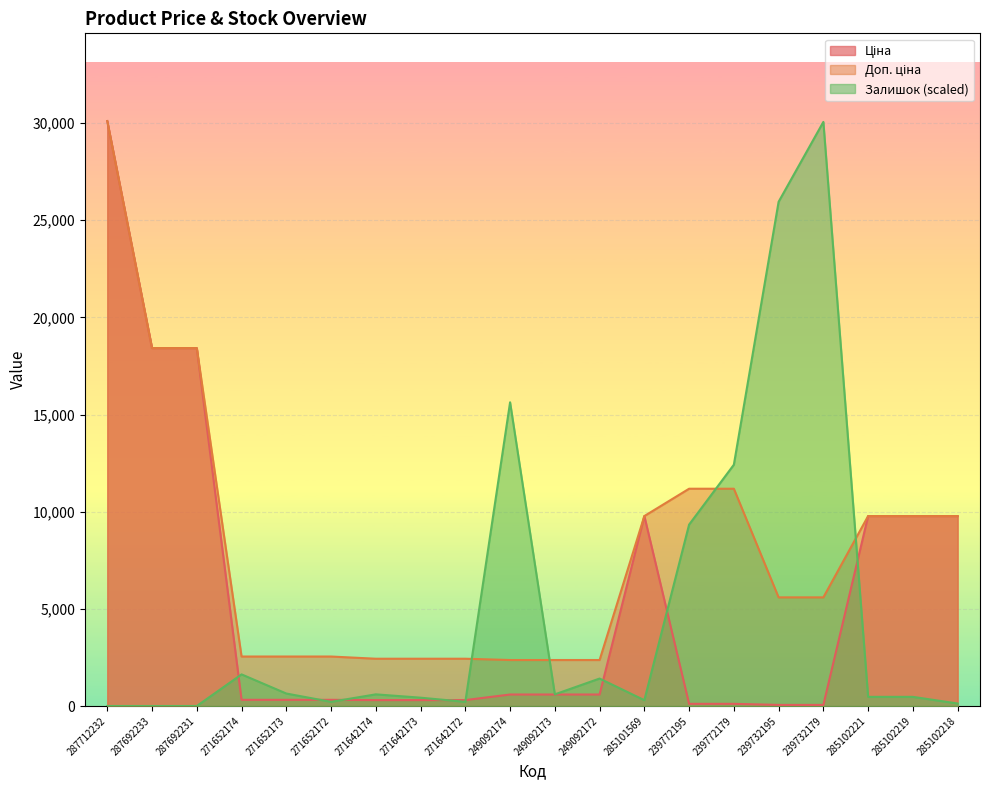

What is the label of the 10th point from the right?

249092173